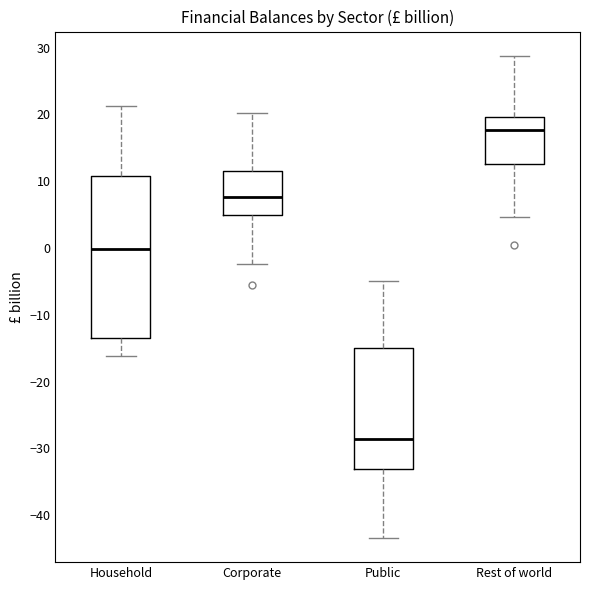

Which box is the tallest, from its lower edge to its upper edge?

Household